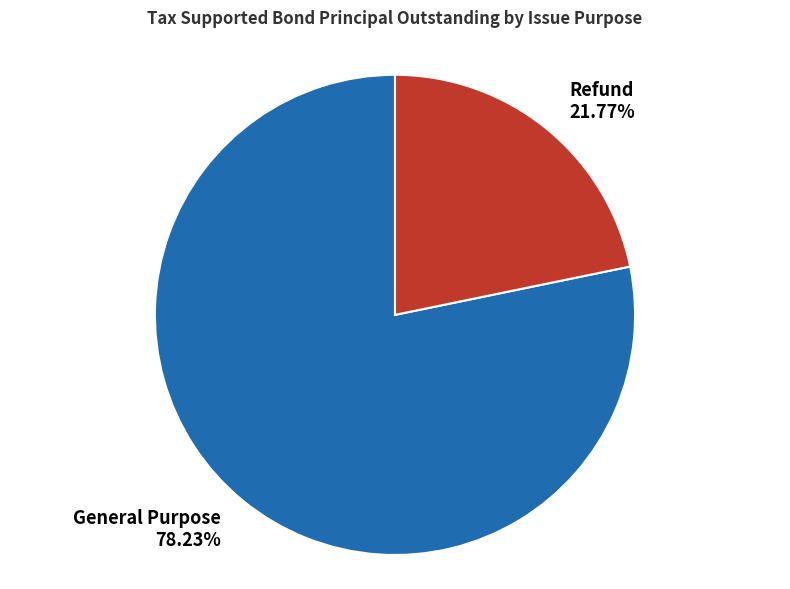

Rank the categories by value from lowest to highest.

Refund, General Purpose